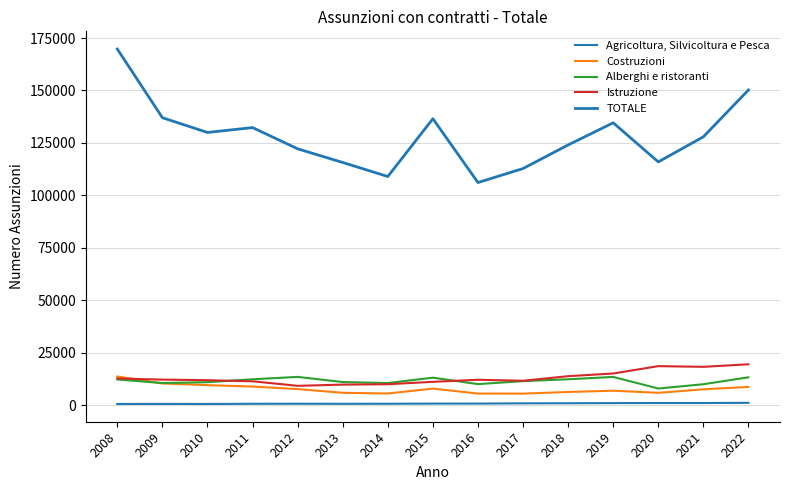

Does the chart display data point markers on the line(s)?

No